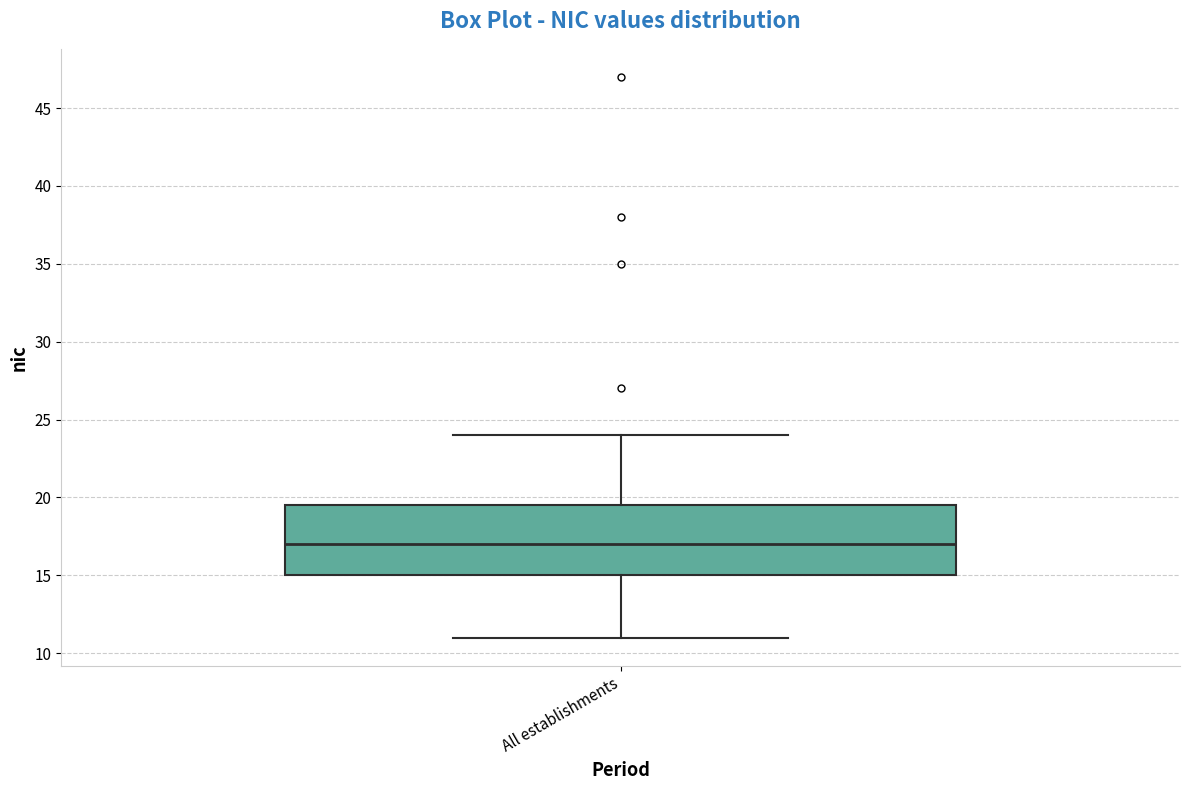

Where is the lower edge of the box for All establishments on the y-axis? The values are not printed on the chart, so give them approximately, as read against the axis.

15.0